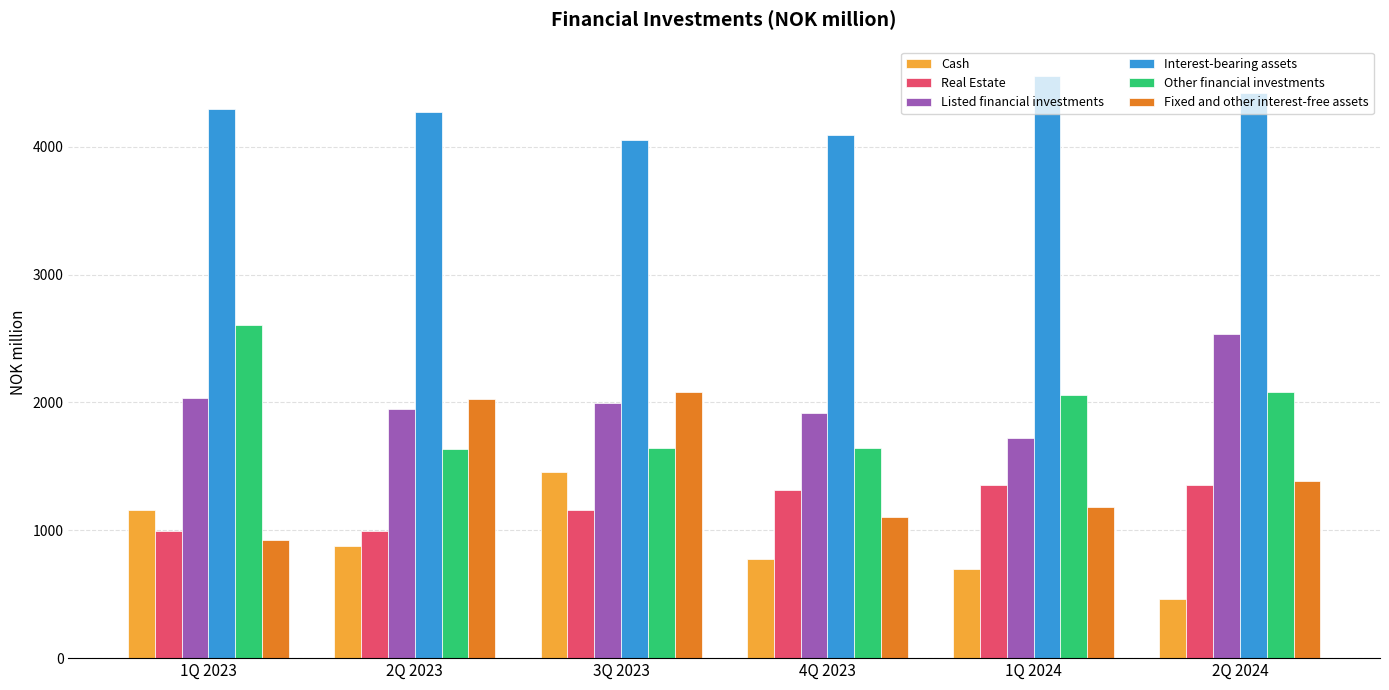

What is the greatest value displayed?

4555.9